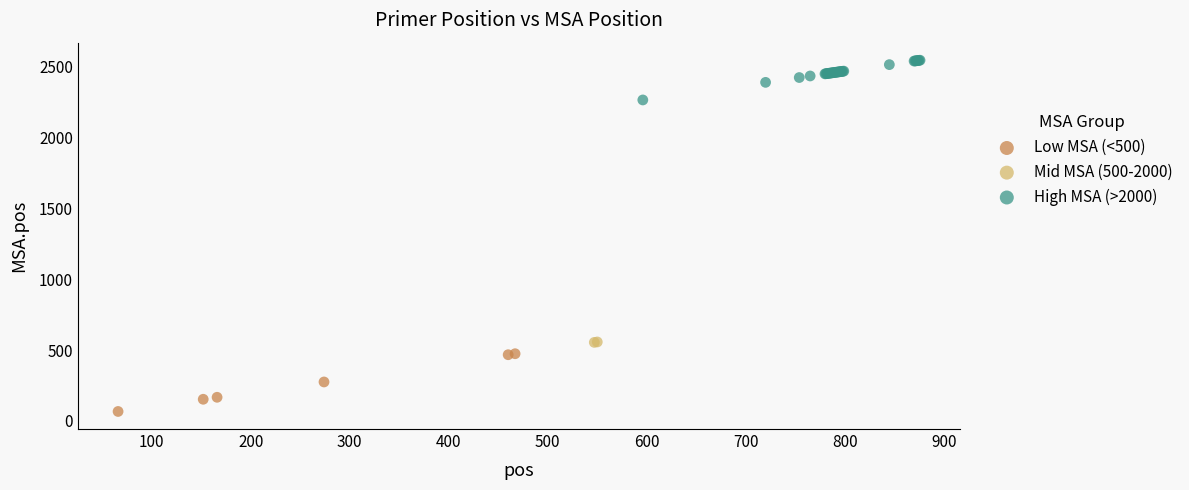

Which series reaches the minimum Y coordinate?

Low MSA (<500)